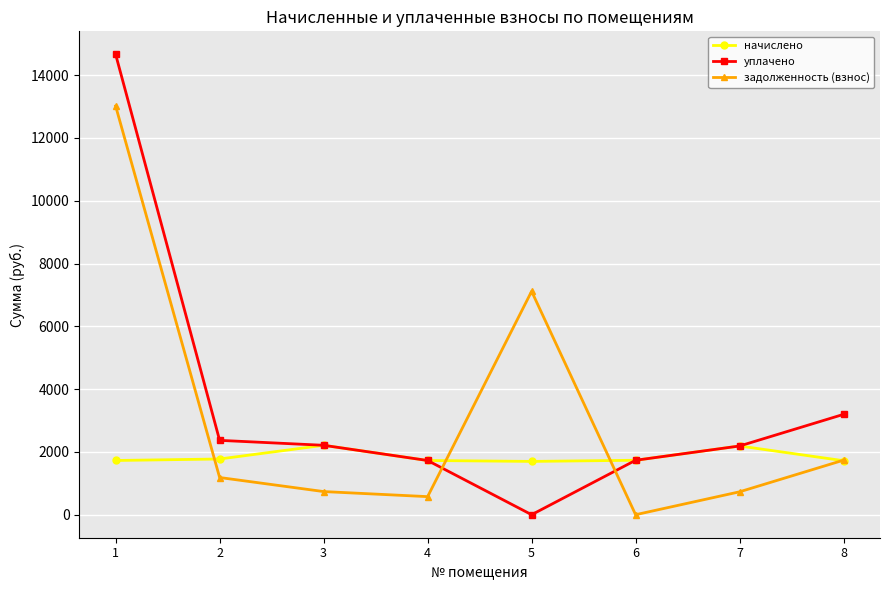

True or false: уплачено has more than 0 interior local peaks.

False